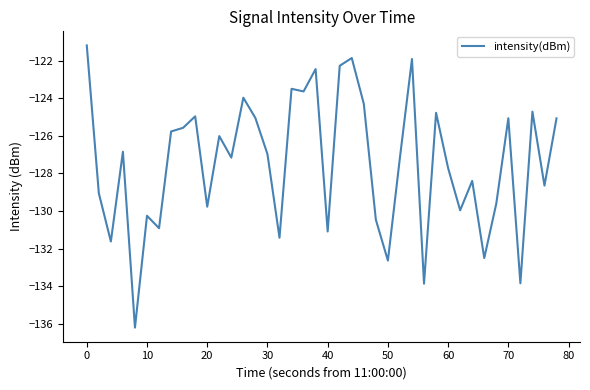

Does the chart have visible grid lines?

No